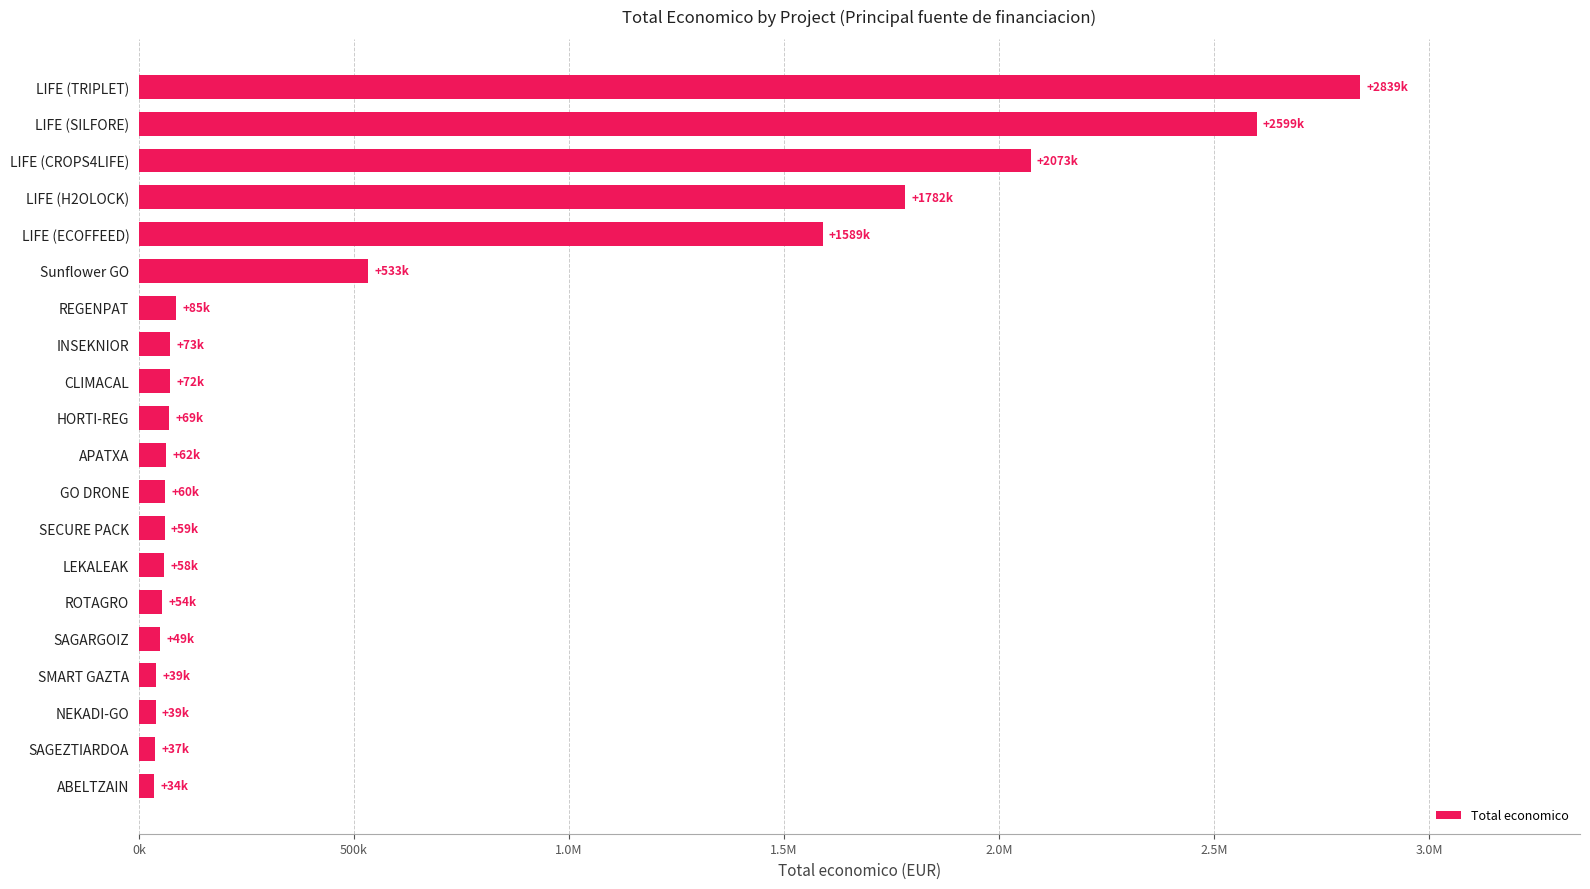

Does the chart contain any negative values?

No